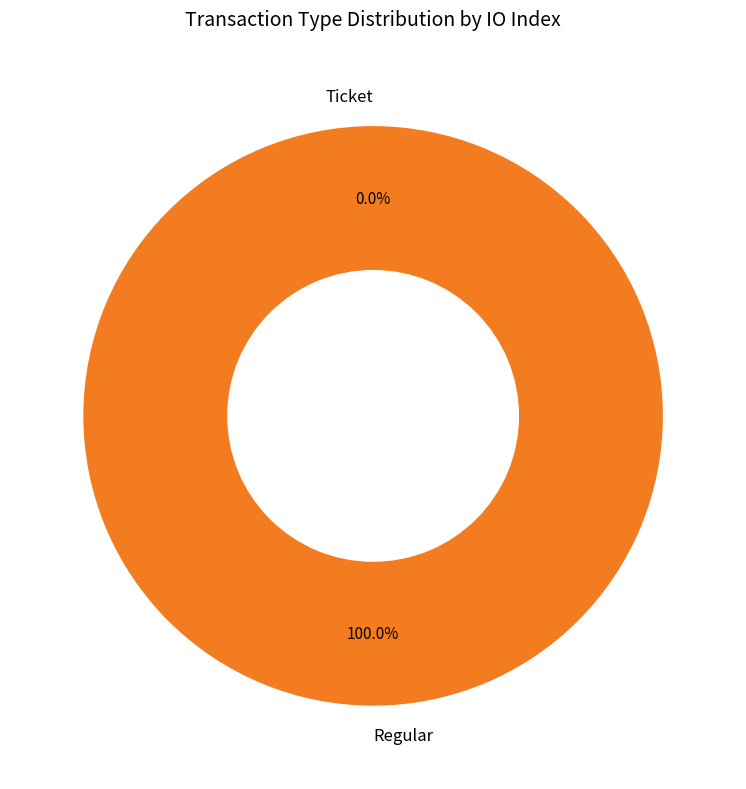

To the nearest percent, what is the difference between the largest and smallest slice percentages?

100%